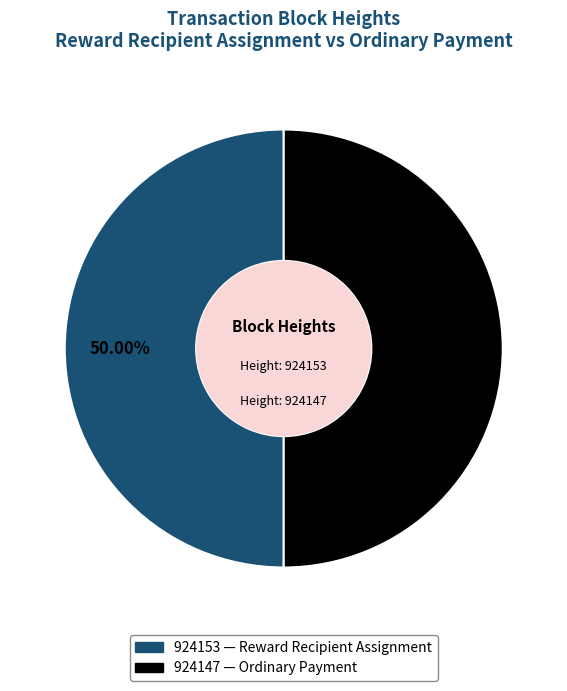

How many segments does this pie chart have?

2